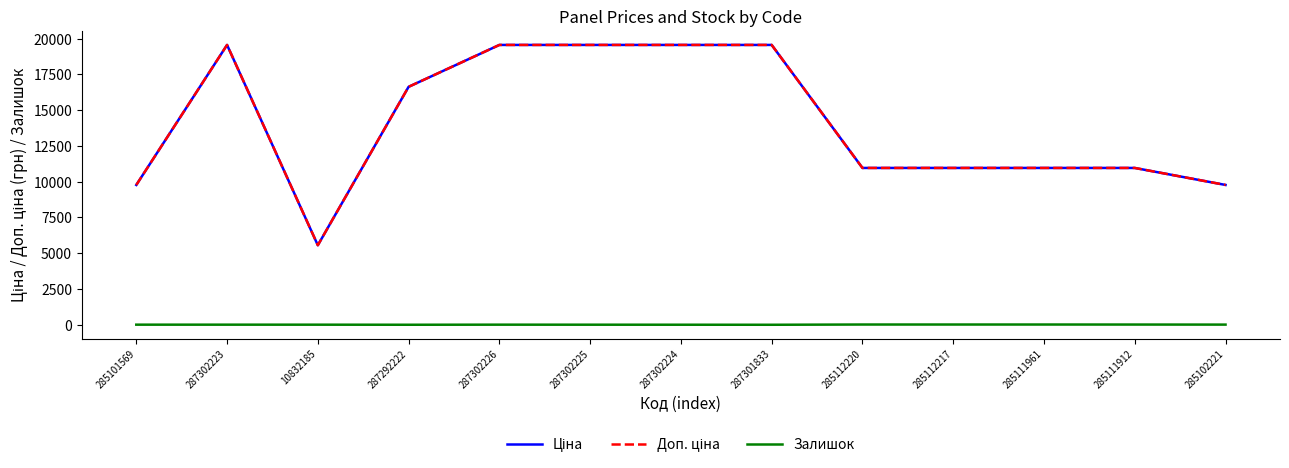

At which label is Залишок closest to 8?

285101569